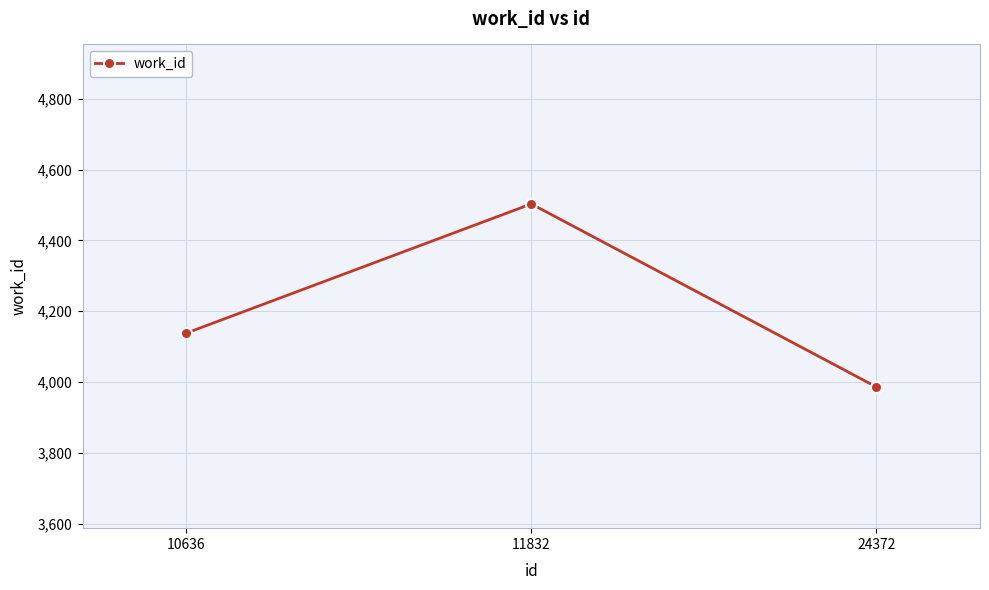

What is the value of the 1st point from the left?

4138